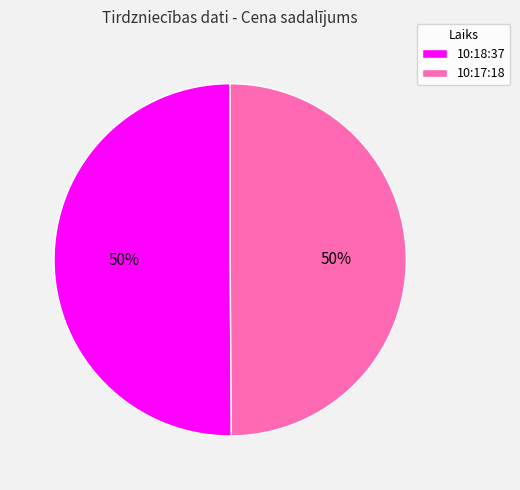

To the nearest percent, what portion does 10:18:37 represent?

50%